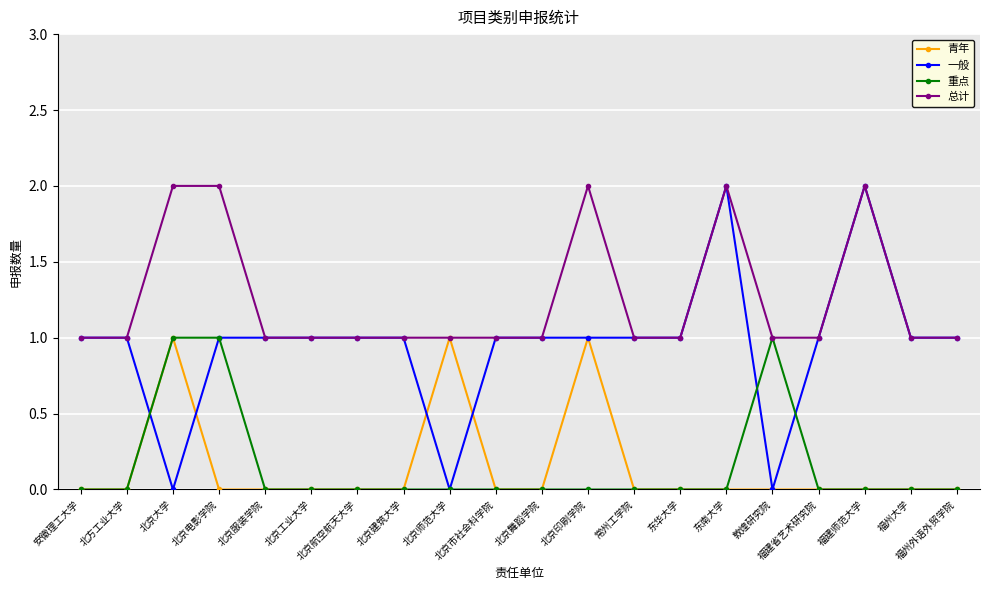

Reading left to right, extract all data points from this chart.

青年: 安徽理工大学=0	北方工业大学=0	北京大学=1	北京电影学院=0	北京服装学院=0	北京工业大学=0	北京航空航天大学=0	北京建筑大学=0	北京师范大学=1	北京市社会科学院=0	北京舞蹈学院=0	北京印刷学院=1	常州工学院=0	东华大学=0	东南大学=0	敦煌研究院=0	福建省艺术研究院=0	福建师范大学=0	福州大学=0	福州外语外贸学院=0
一般: 安徽理工大学=1	北方工业大学=1	北京大学=0	北京电影学院=1	北京服装学院=1	北京工业大学=1	北京航空航天大学=1	北京建筑大学=1	北京师范大学=0	北京市社会科学院=1	北京舞蹈学院=1	北京印刷学院=1	常州工学院=1	东华大学=1	东南大学=2	敦煌研究院=0	福建省艺术研究院=1	福建师范大学=2	福州大学=1	福州外语外贸学院=1
重点: 安徽理工大学=0	北方工业大学=0	北京大学=1	北京电影学院=1	北京服装学院=0	北京工业大学=0	北京航空航天大学=0	北京建筑大学=0	北京师范大学=0	北京市社会科学院=0	北京舞蹈学院=0	北京印刷学院=0	常州工学院=0	东华大学=0	东南大学=0	敦煌研究院=1	福建省艺术研究院=0	福建师范大学=0	福州大学=0	福州外语外贸学院=0
总计: 安徽理工大学=1	北方工业大学=1	北京大学=2	北京电影学院=2	北京服装学院=1	北京工业大学=1	北京航空航天大学=1	北京建筑大学=1	北京师范大学=1	北京市社会科学院=1	北京舞蹈学院=1	北京印刷学院=2	常州工学院=1	东华大学=1	东南大学=2	敦煌研究院=1	福建省艺术研究院=1	福建师范大学=2	福州大学=1	福州外语外贸学院=1